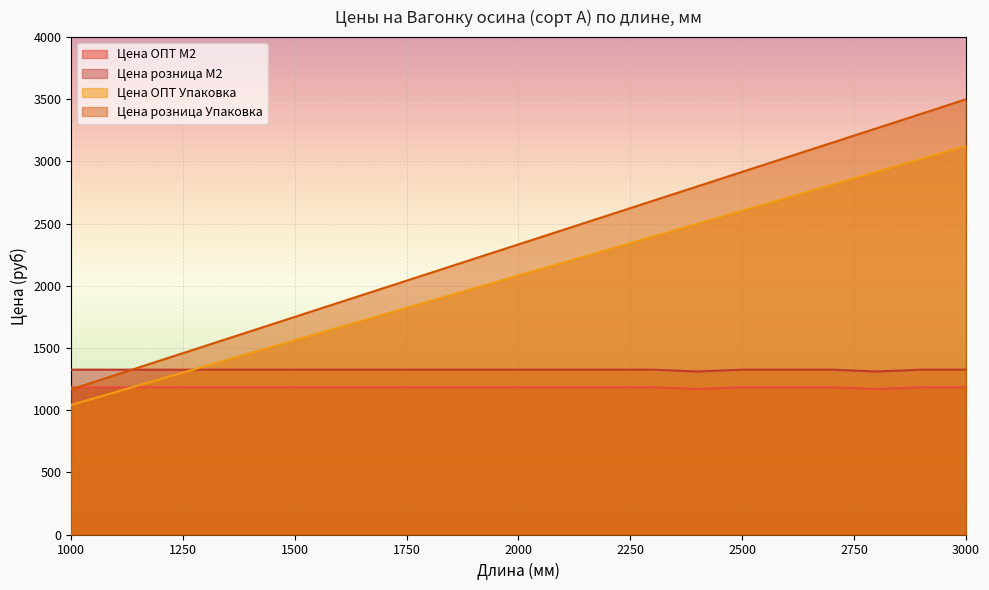

How many lines are shown in the chart?

4